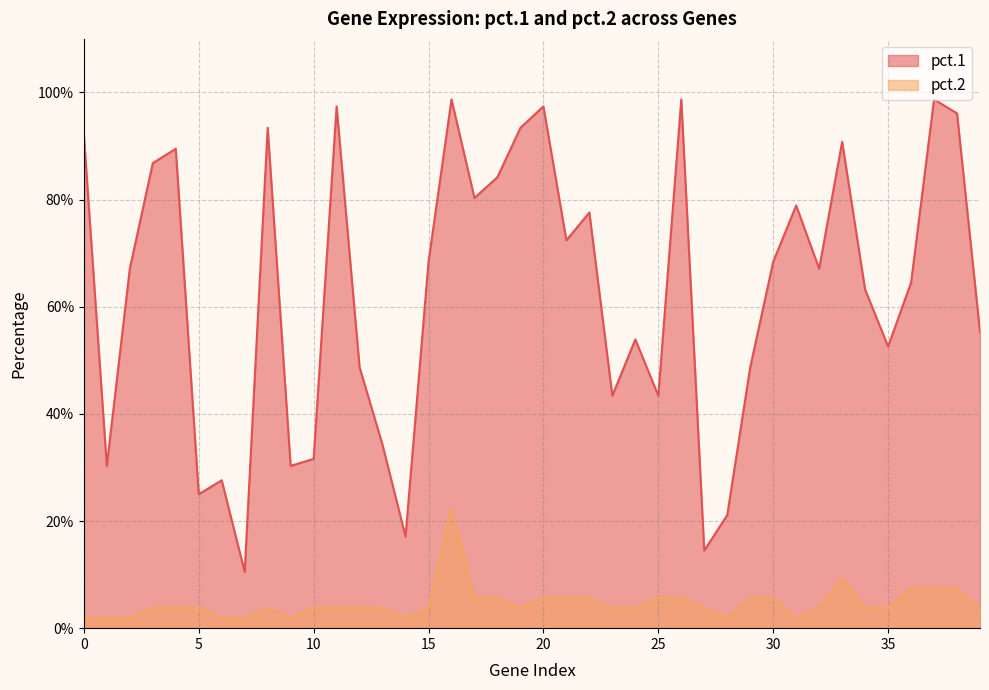

What is the total value across all series at 23?

0.5